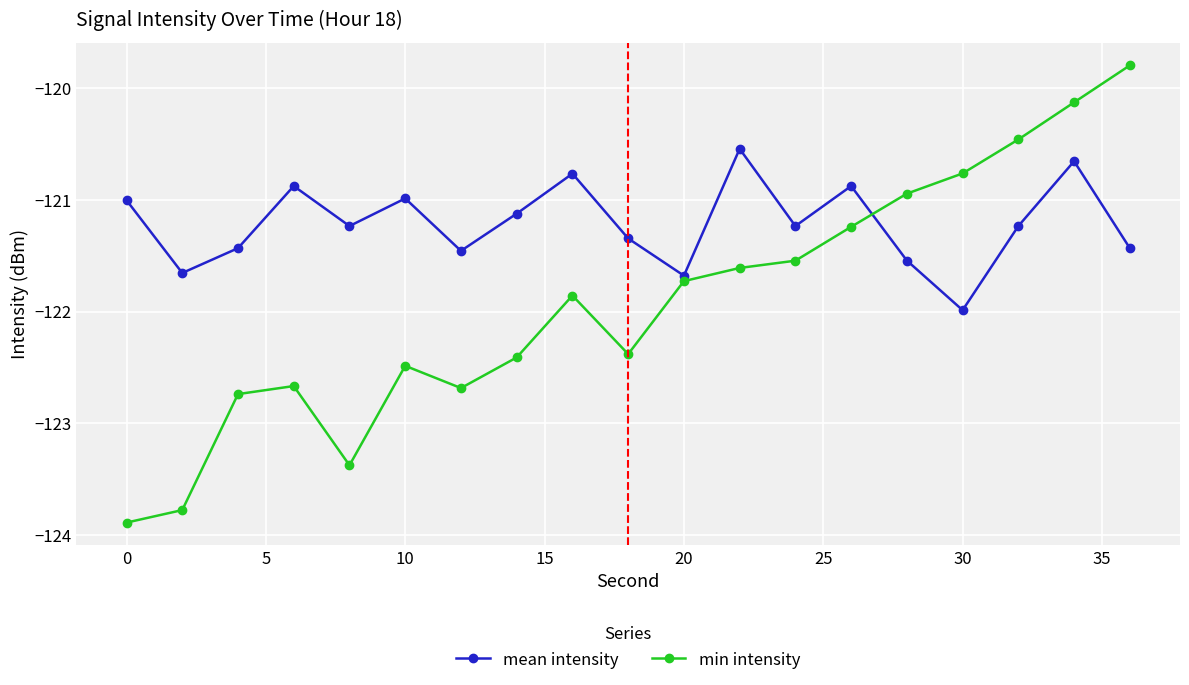

What is the average value of the mean intensity series?

-121.2